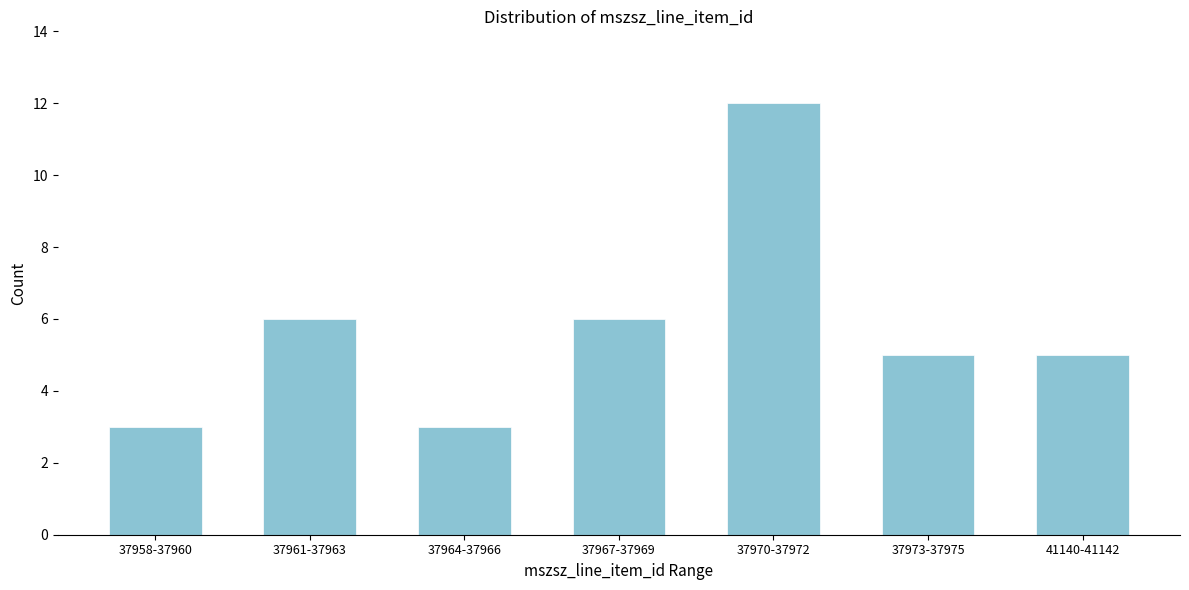

Reading left to right, extract all data points from this chart.

37958-37960=3	37961-37963=6	37964-37966=3	37967-37969=6	37970-37972=12	37973-37975=5	41140-41142=5